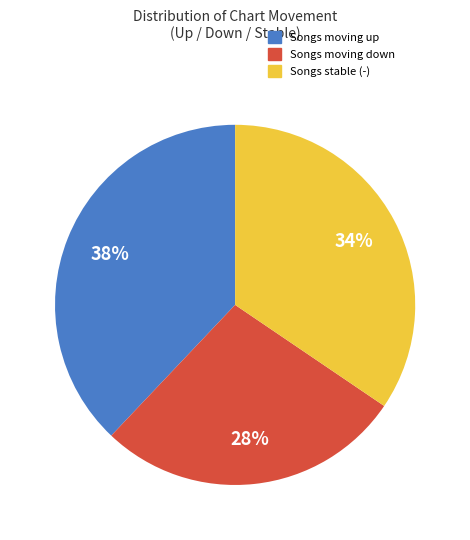

Which has a higher value, Songs stable (-) or Songs moving down?

Songs stable (-)